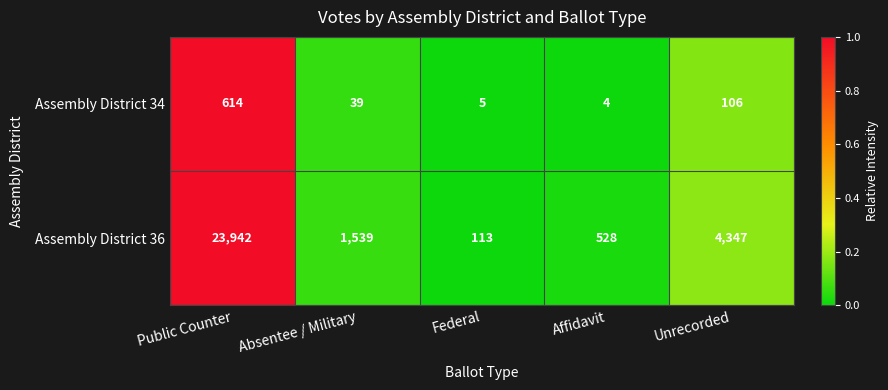

How many categories are shown in the chart?

5